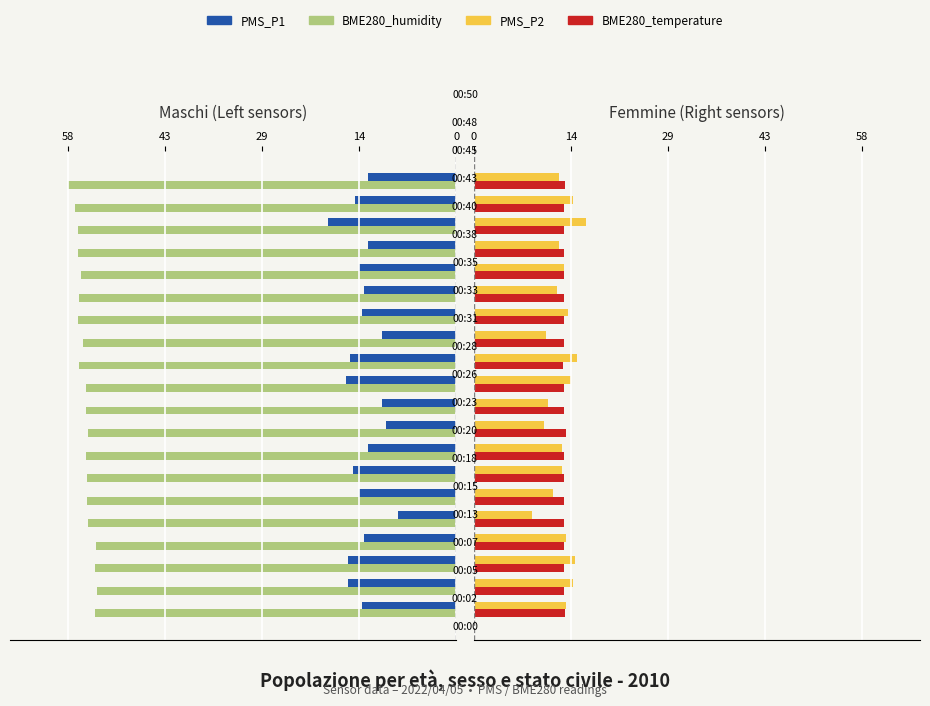

Is it true that PMS_P1 equals -3.4 at 9?

False